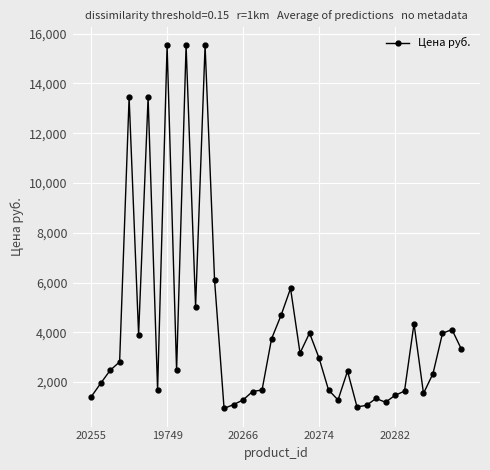

What is the value of the 21st point from the left?

4681.3